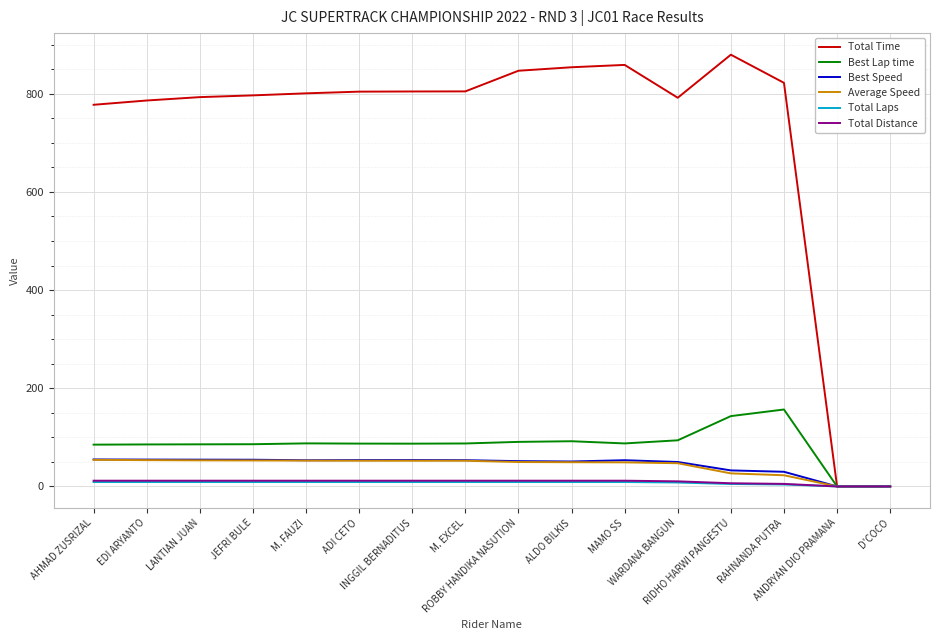

Which series has the largest range (max minus min)?

Total Time